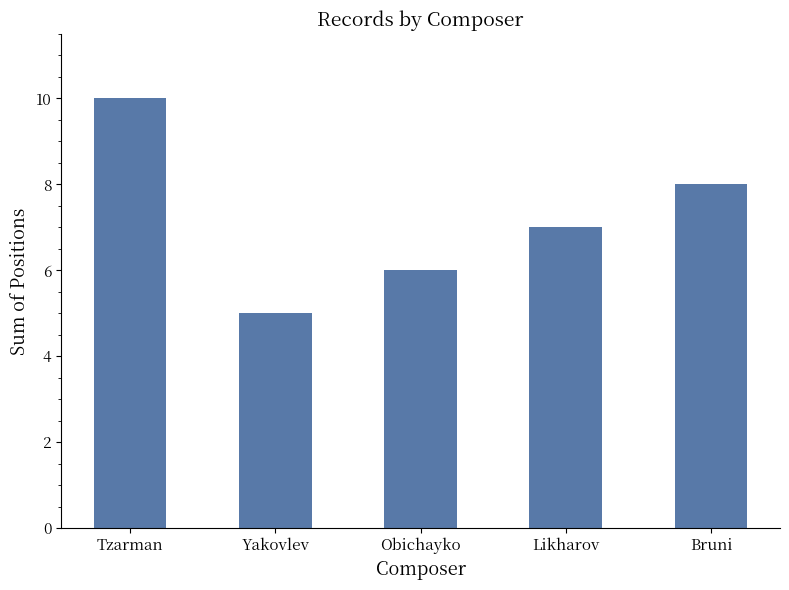

Where does the data first go above 7?

Tzarman